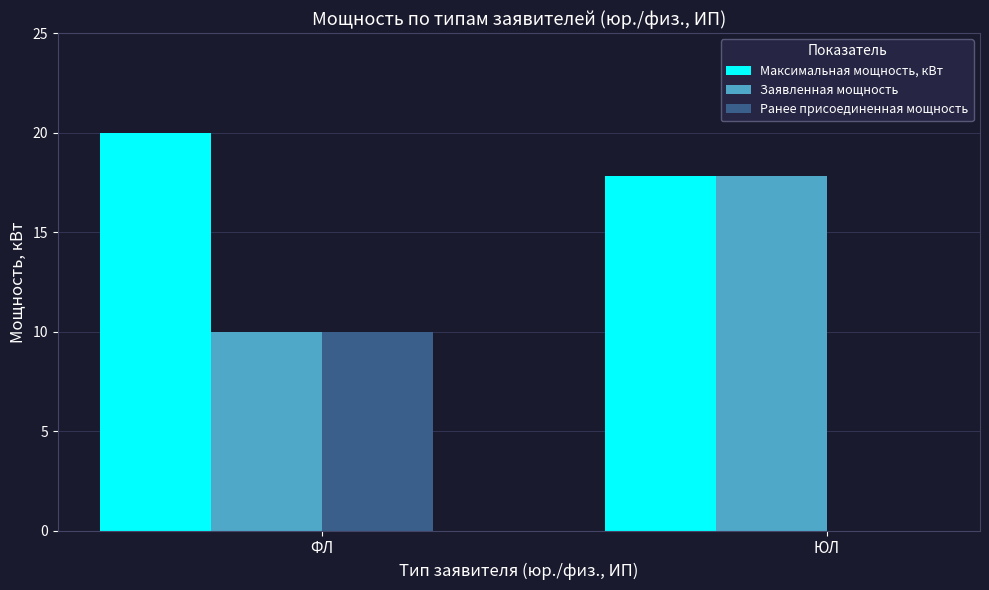

What is the maximum value for Заявленная мощность?

17.8